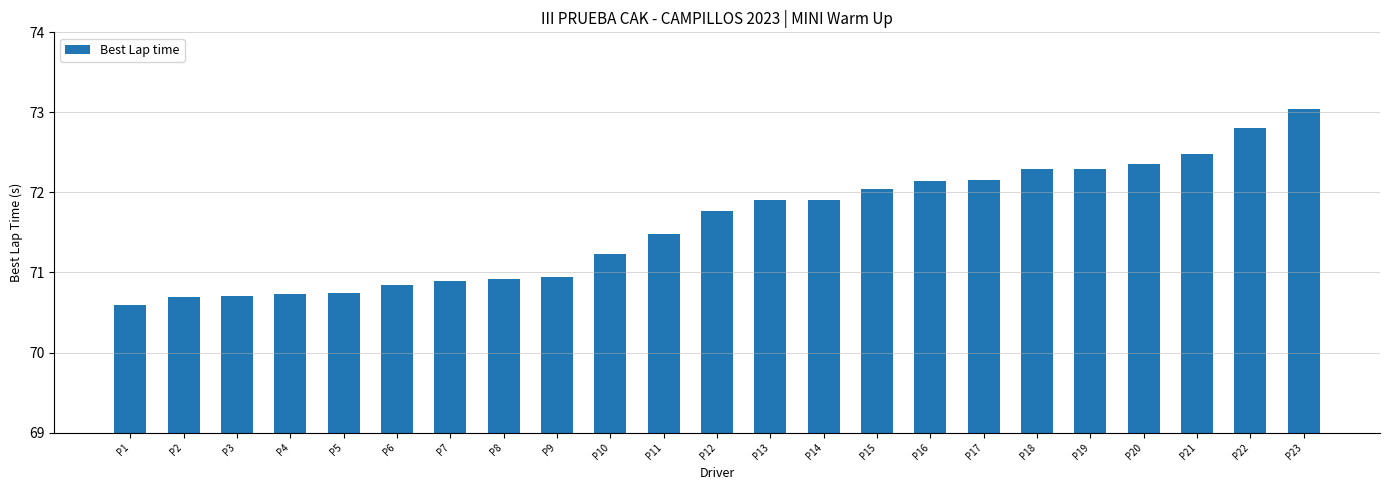

What is the difference between the second highest and second lowest values?

2.1